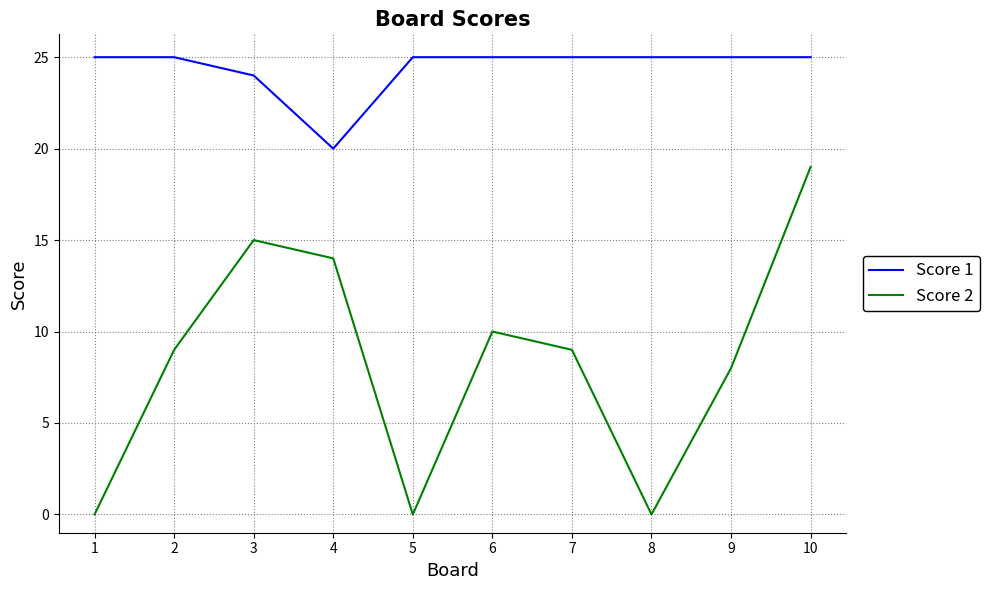

At 8, list the series in order from largest to smallest.

Score 1, Score 2